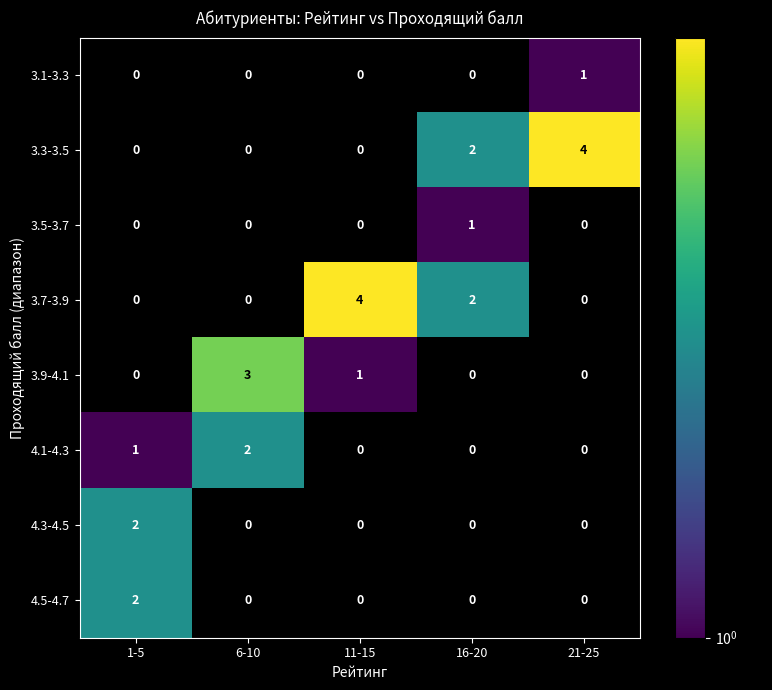

True or false: 3.7-3.9 has a value of 3 at 16-20.

False